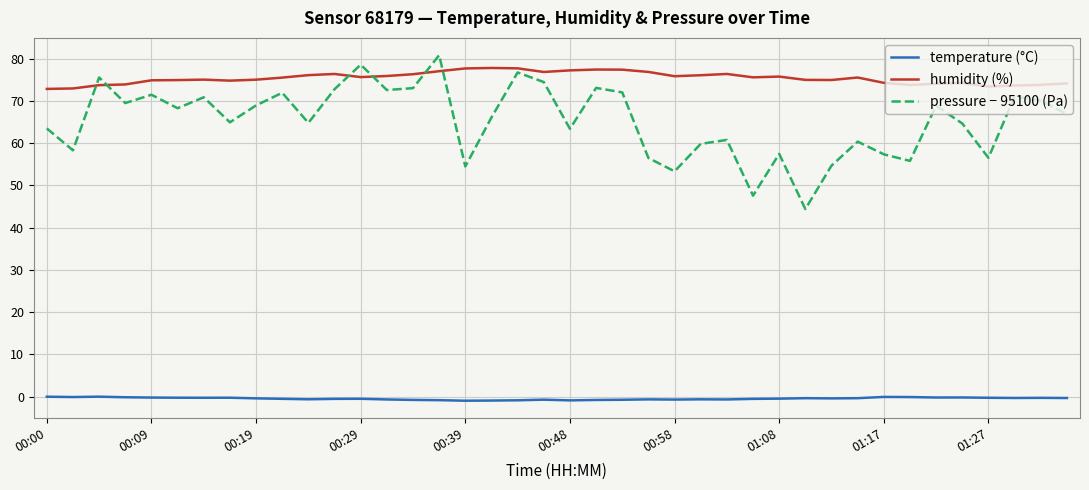

What are all the series names shown in the legend?

temperature (°C), humidity (%), pressure − 95100 (Pa)